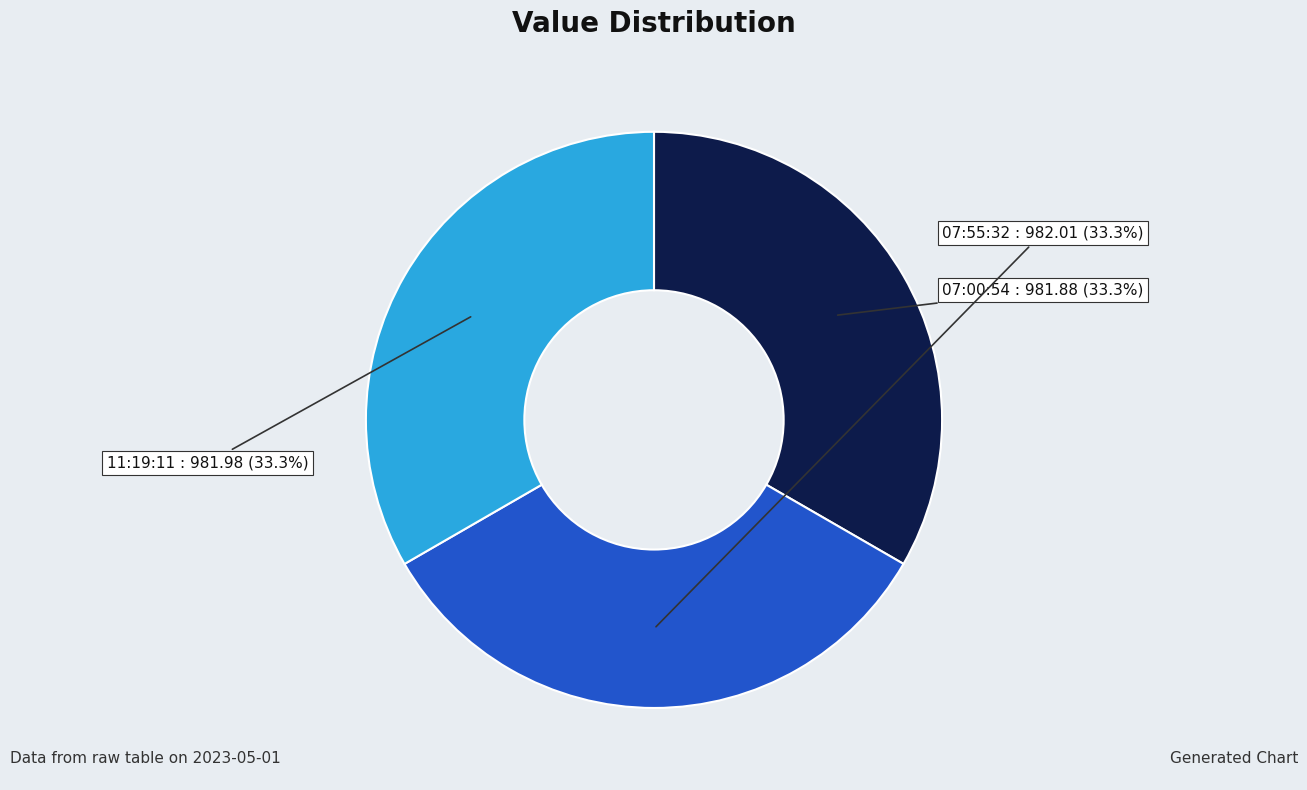

Which category has the biggest portion of the pie?

2023-05-01T07:55:32.706Z